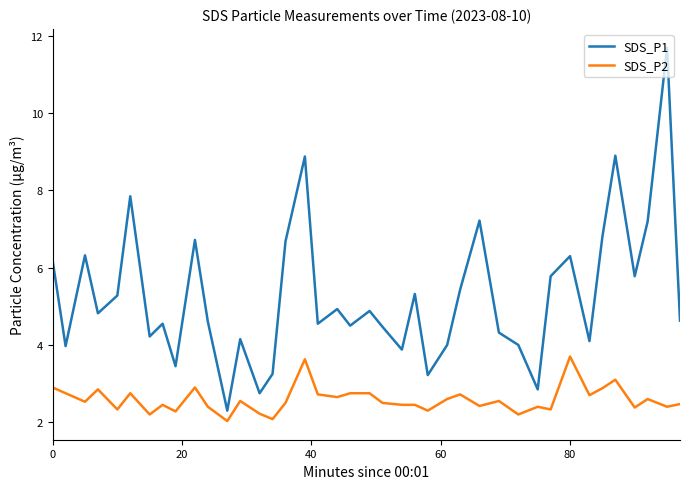

What are all the series names shown in the legend?

SDS_P1, SDS_P2